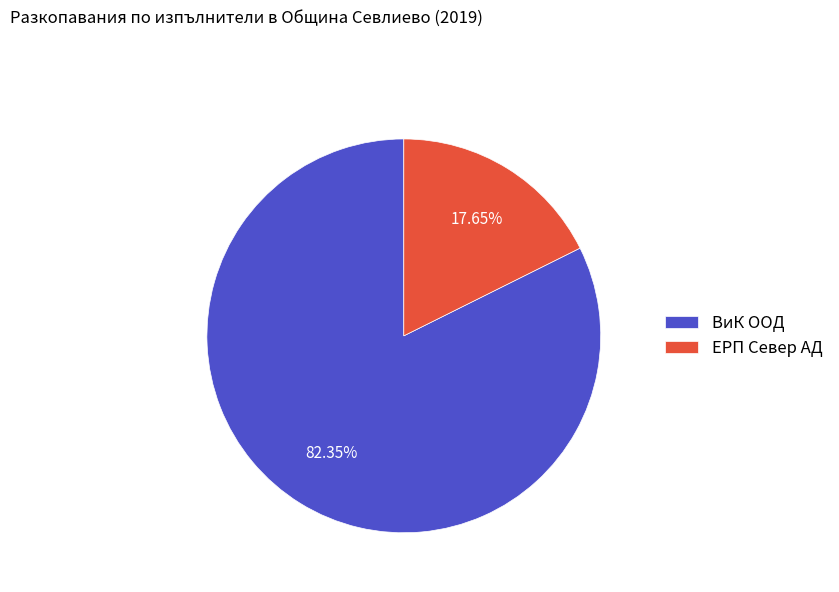

Between ЕРП Север АД and ВиК ООД, which is larger?

ВиК ООД